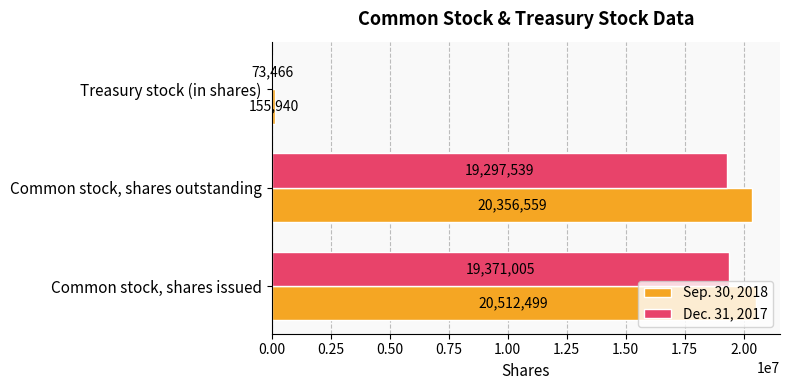

What is the spread (max minus min) of values at Treasury stock (in shares)?

82474